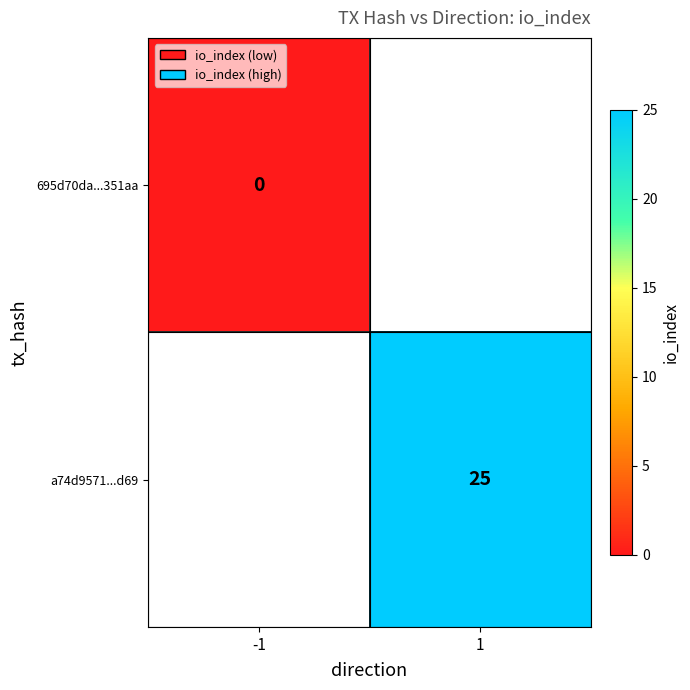

At how many categories does at least one series exceed 18?

1